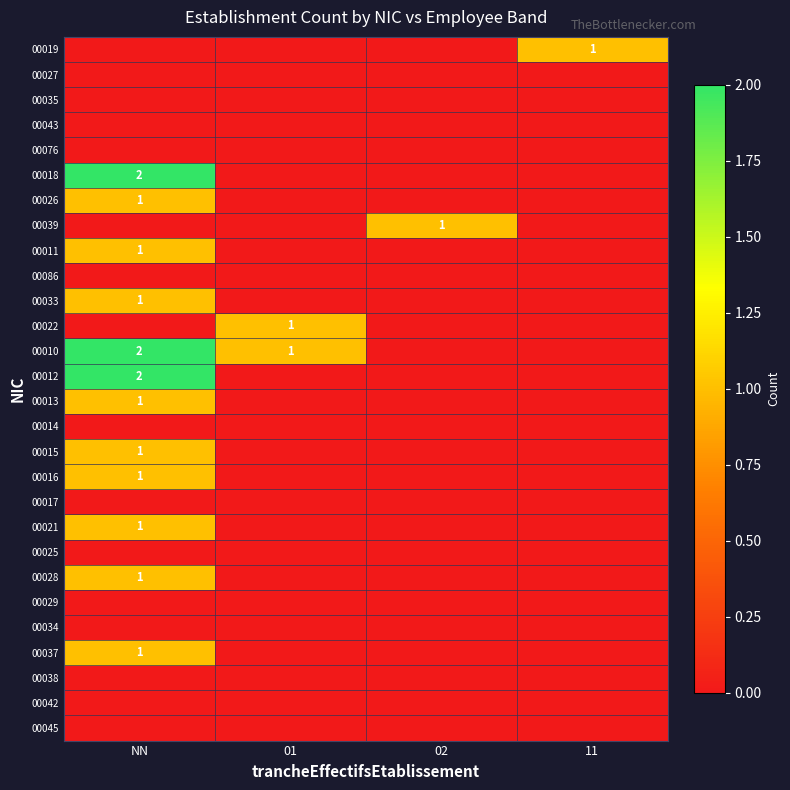

The value of 00022 at 01 is 2. True or false?

False